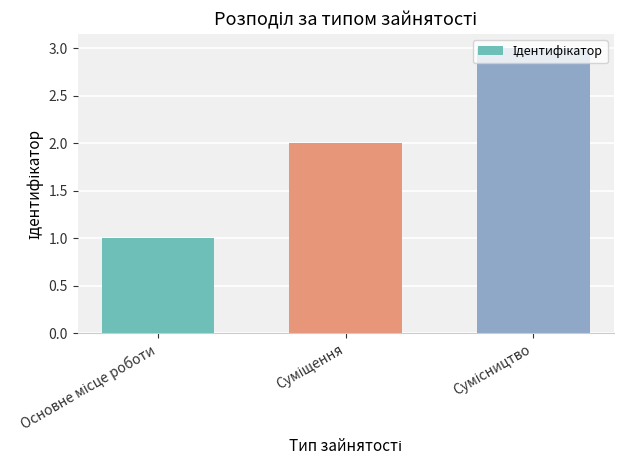

Count the values in the range 1 to 3.

3